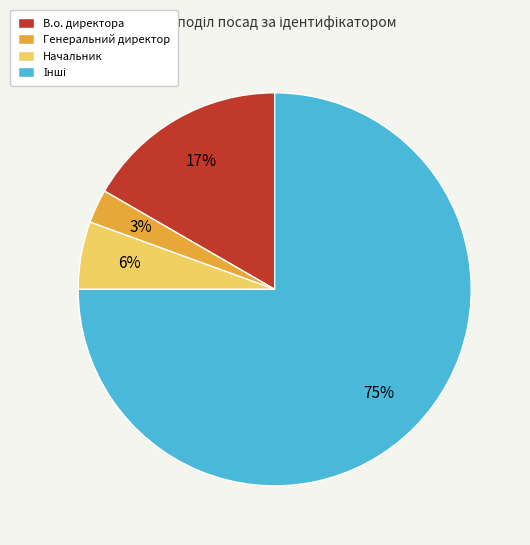

The В.о. директора slice represents 17% of the pie. True or false?

True